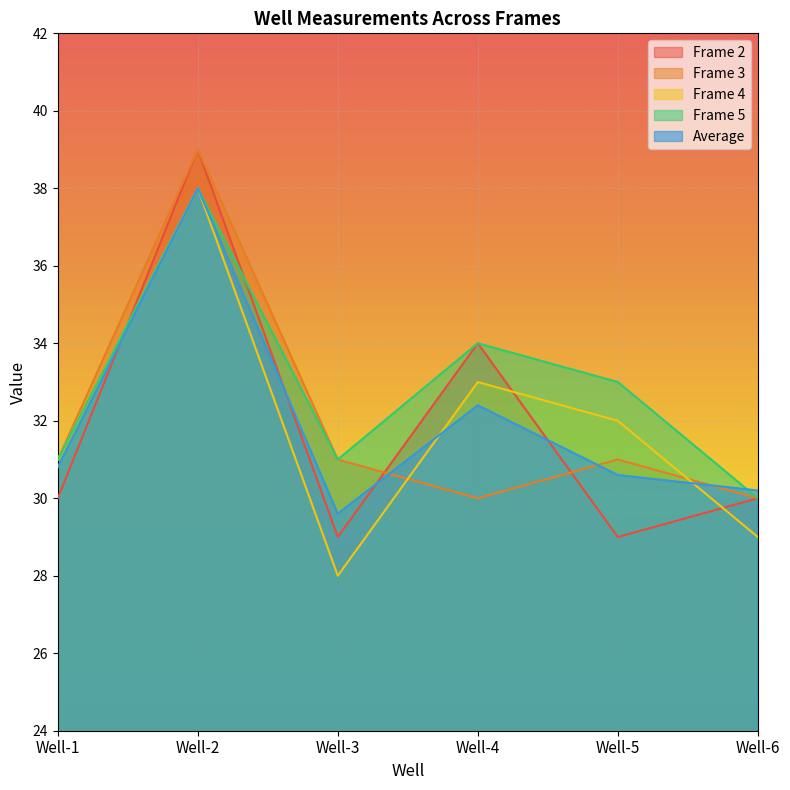

List the labels in order of Frame 2 value, smallest first.

Well-3, Well-5, Well-1, Well-6, Well-4, Well-2